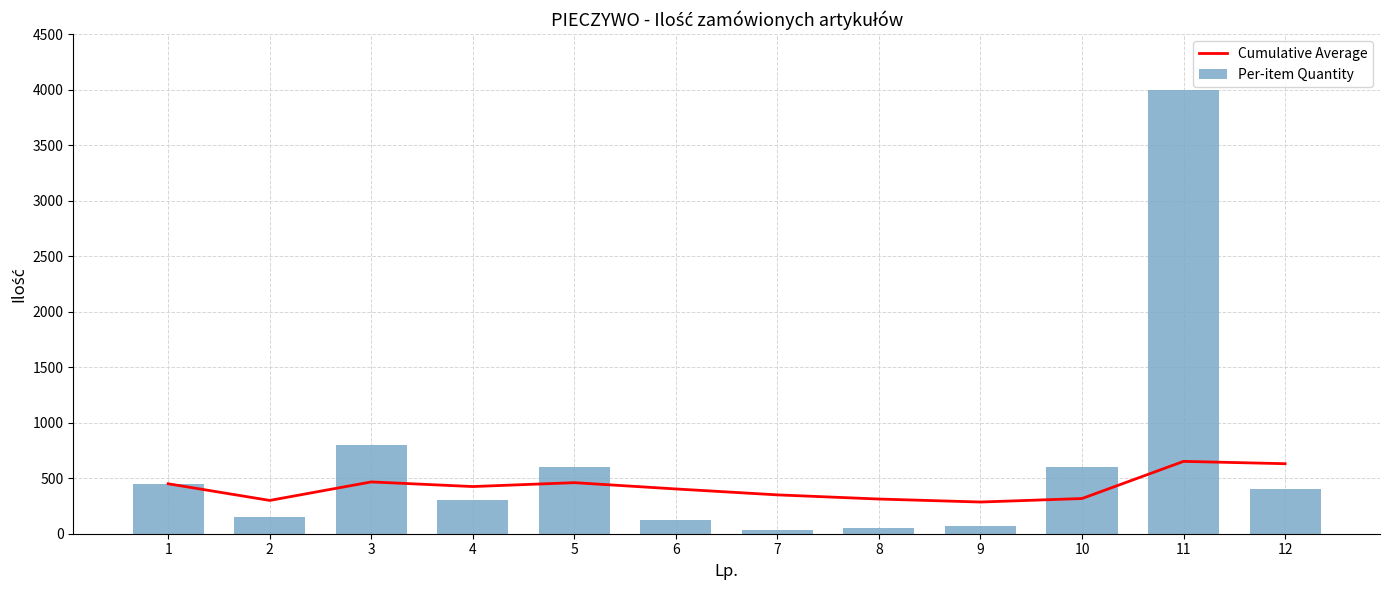

What is the highest value of the Per-item Quantity series?

4000